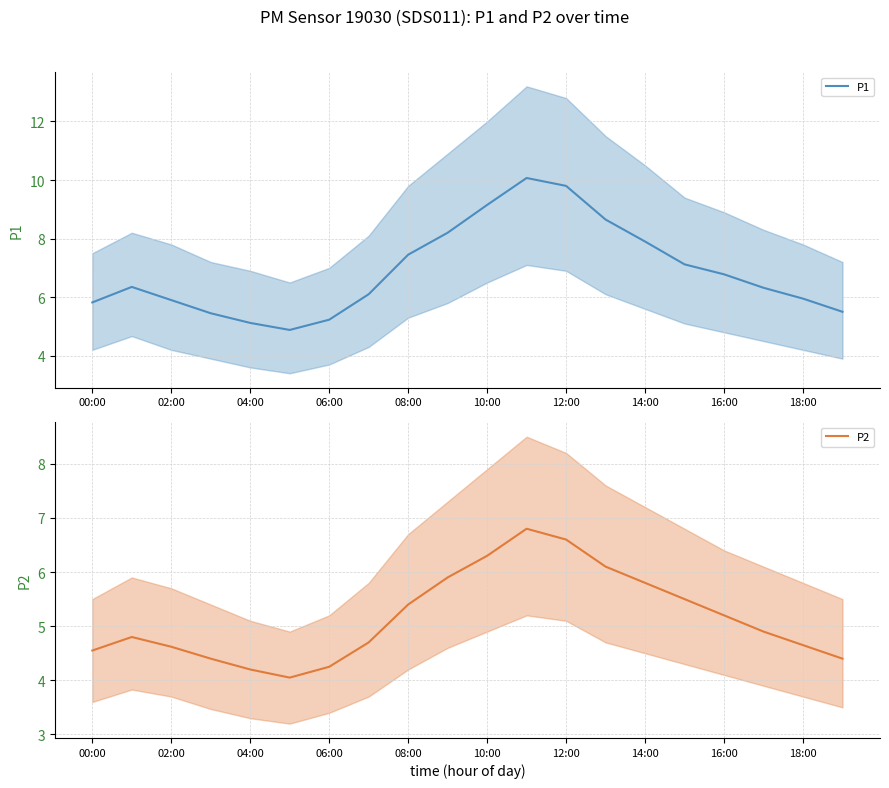

What is the greatest value displayed?

10.1